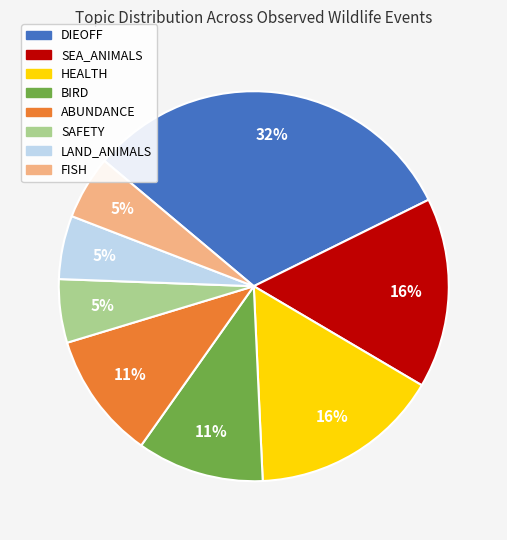

To the nearest percent, what is the average slice percentage?

12%